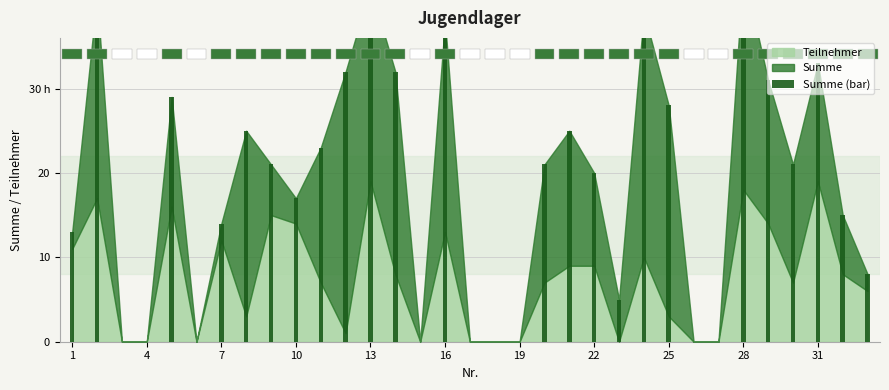

Reading right to left, extract all data points from this chart.

8	15	33	21	31	44	0	0	28	39	5	20	25	21	0	0	0	38	0	32	42	32	23	17	21	25	14	0	29	0	0	41	13